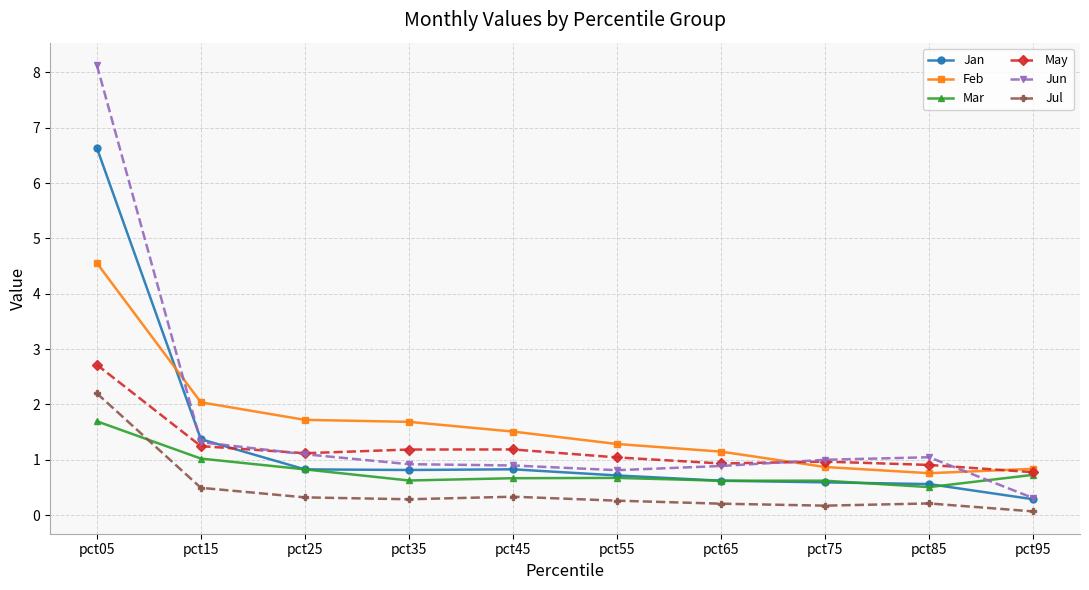

What is the average value of the Jul series?

0.5